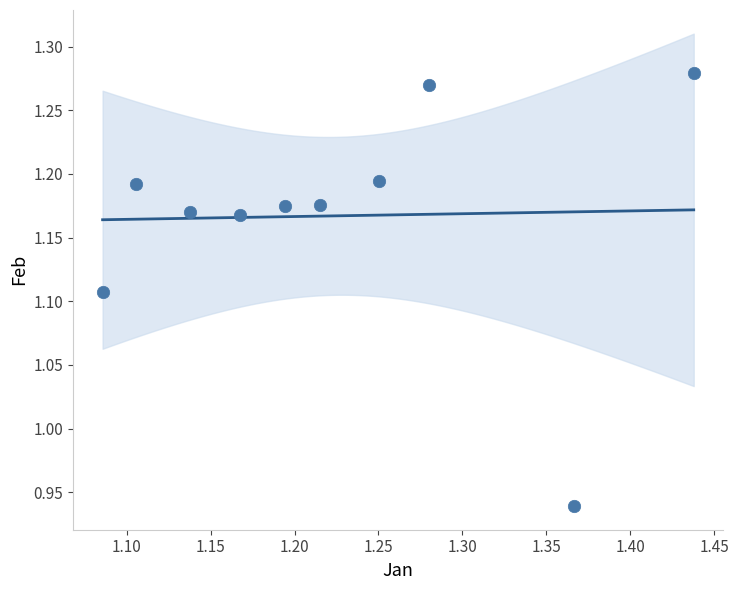

What is the range of X values (max minus min)?

0.4